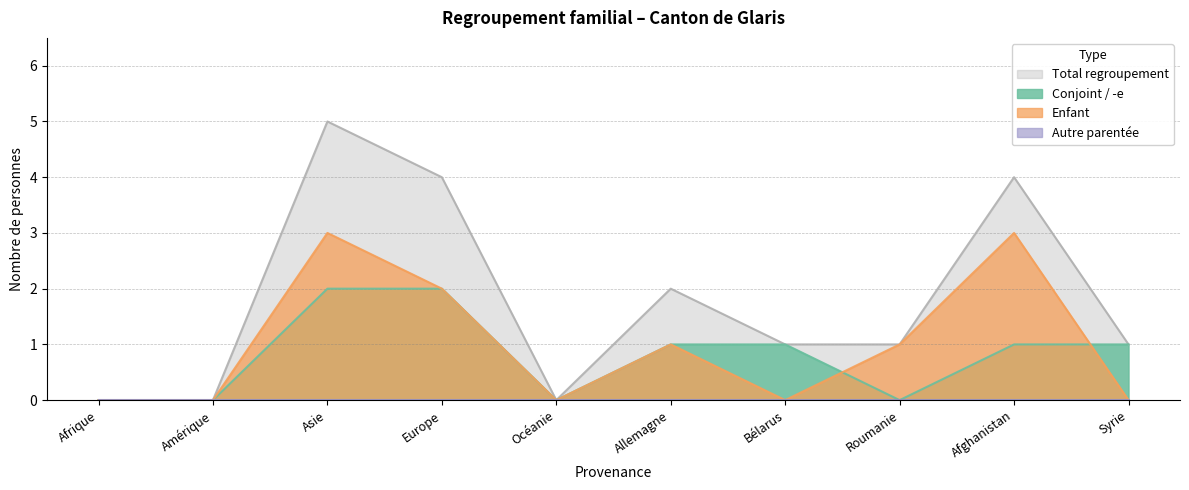

What is the label of the 7th point from the left?

Bélarus